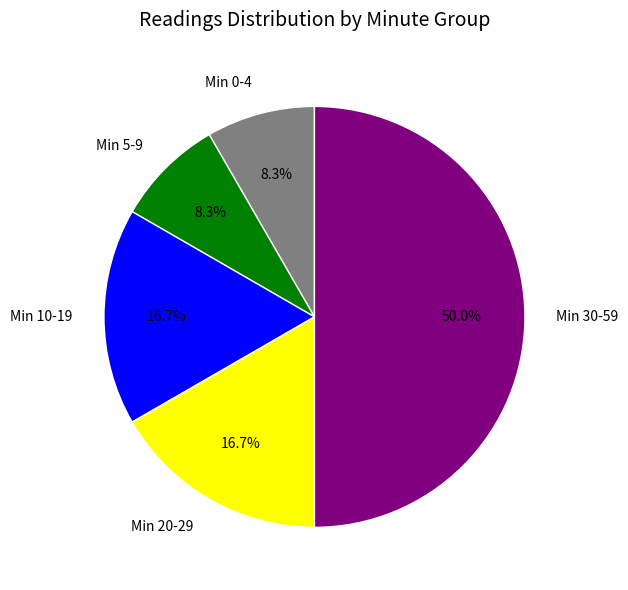

Approximately how many times larger is the value at Min 10-19 compared to Min 0-4?

2.0